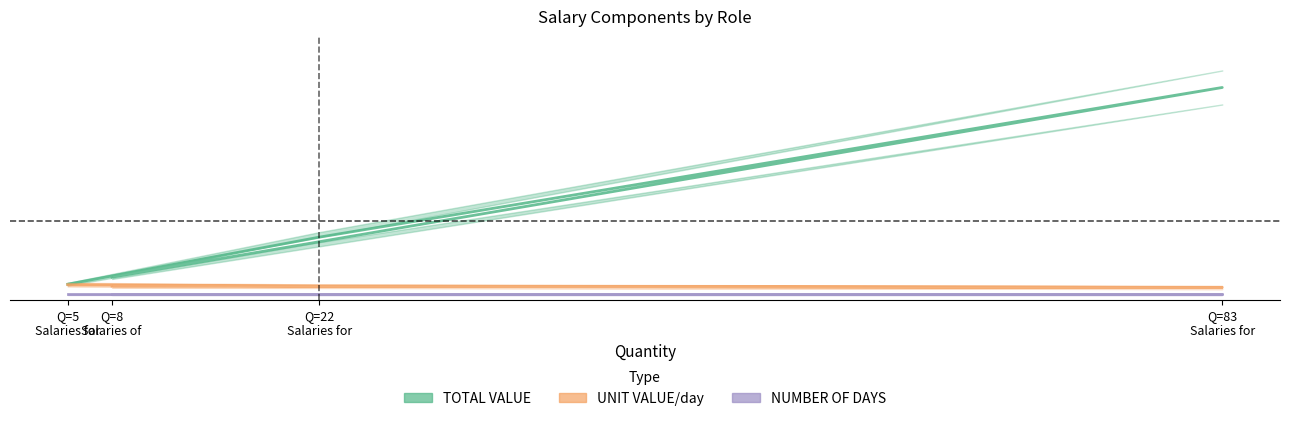

How many interior local peaks does the TOTAL VALUE series have?

1